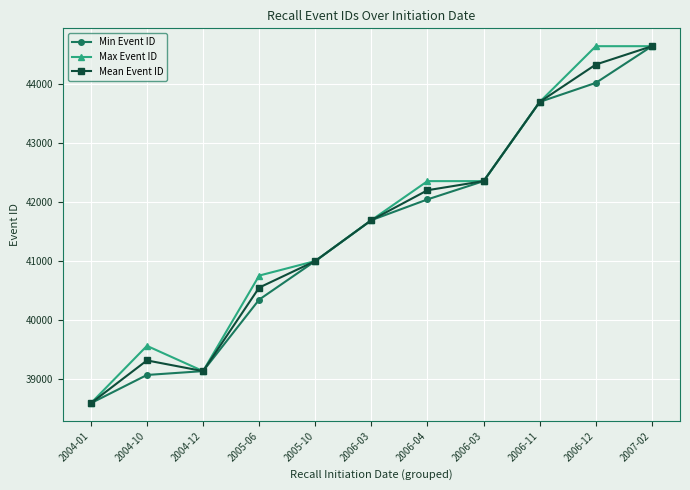

What are all the series names shown in the legend?

Min Event ID, Max Event ID, Mean Event ID